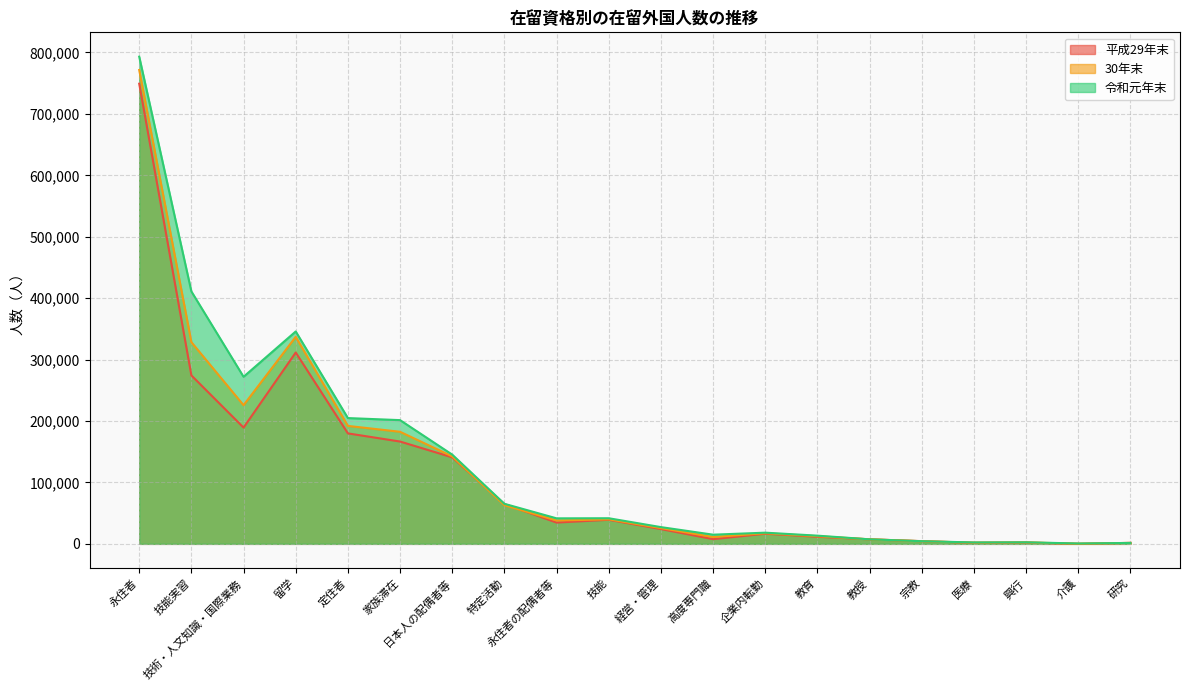

Is it true that 30年末 equals 39915 at 技能?

True